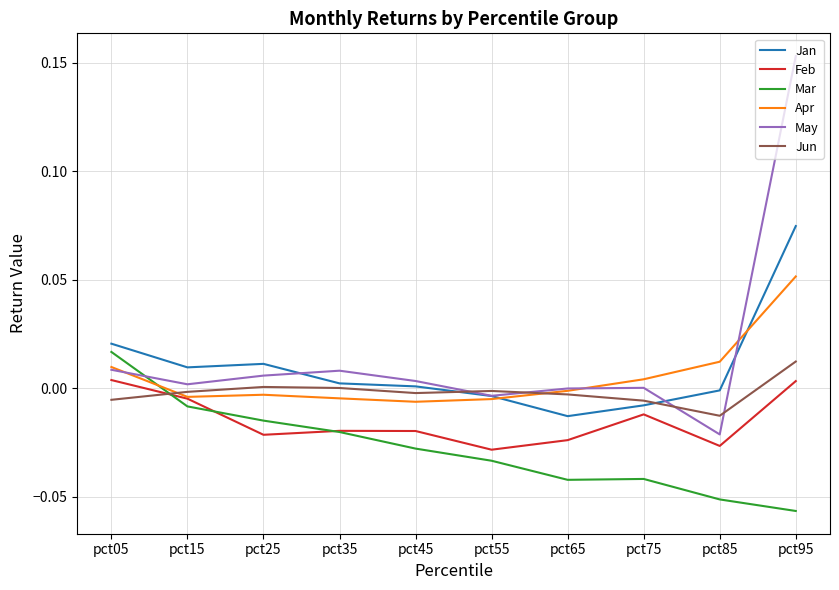

Between which two adjacent categories do Feb and Mar first intersect?

pct05 and pct15